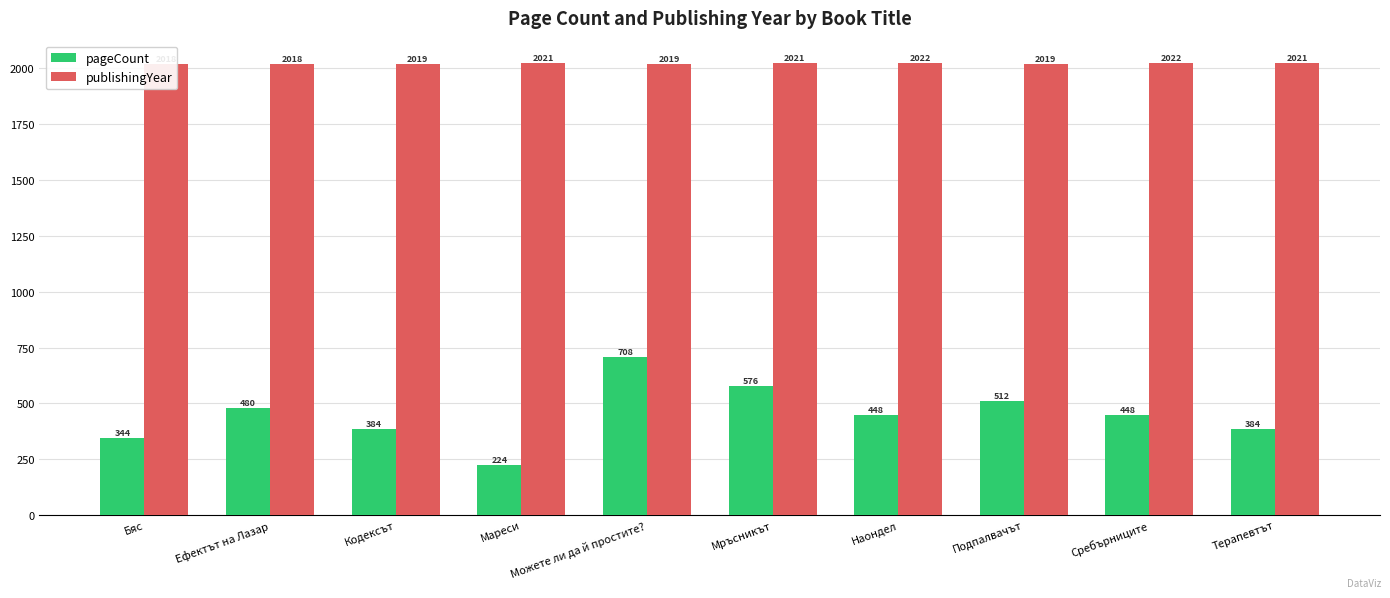

Where does the publishingYear series first go above 2021?

Наондел